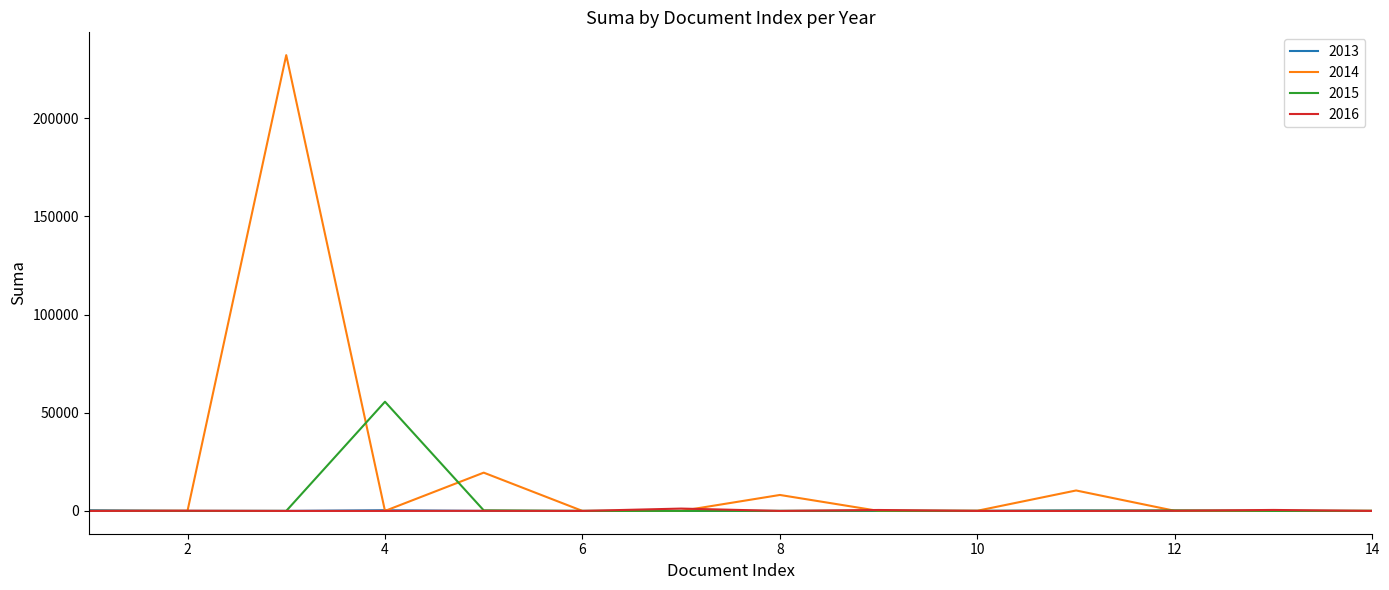

How many lines are shown in the chart?

4